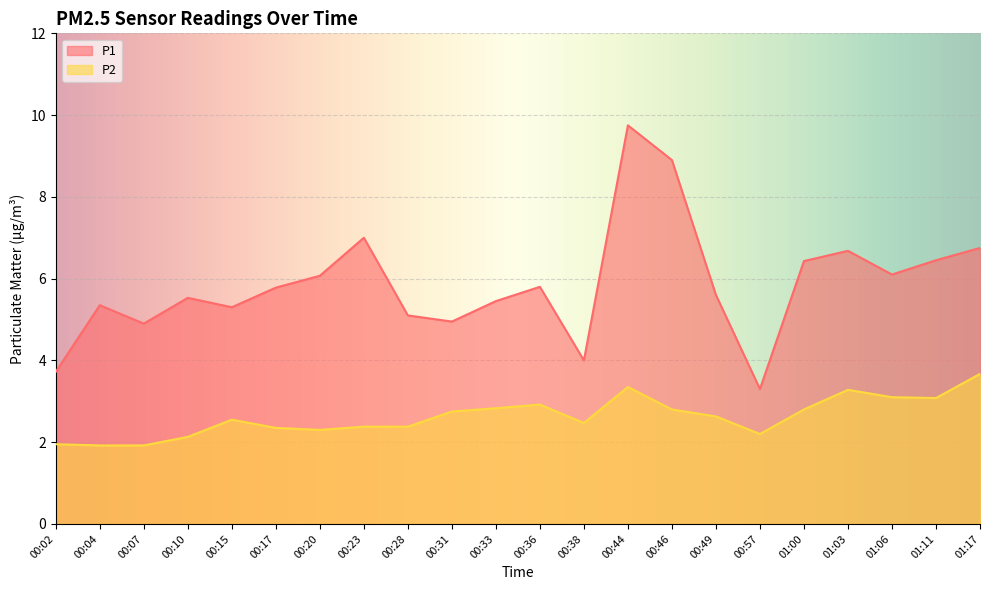

At 00:02, list the series in order from smallest to largest.

P2, P1